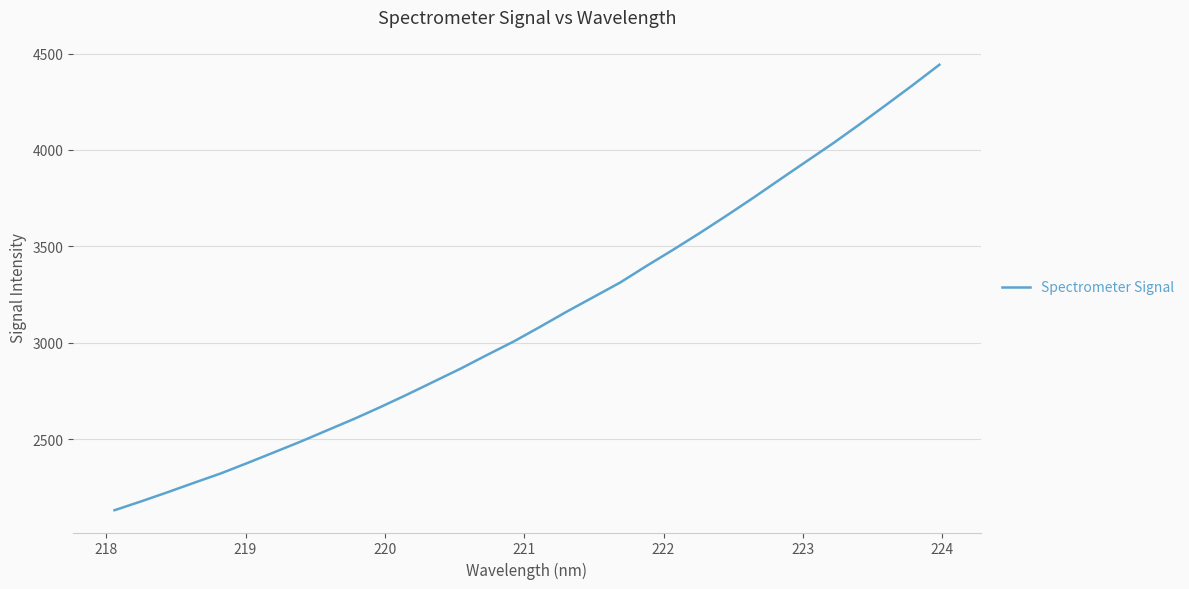

What is the minimum value shown in the chart?

2132.7